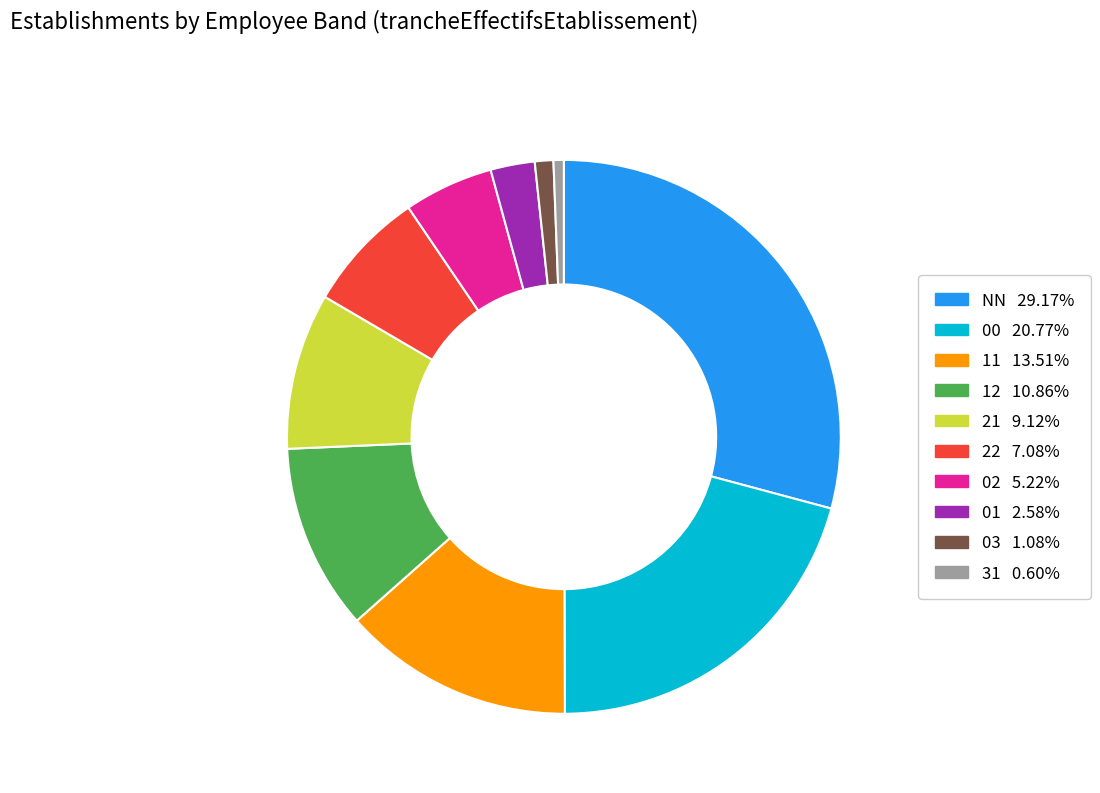

Between 21 and 31, which is larger?

21